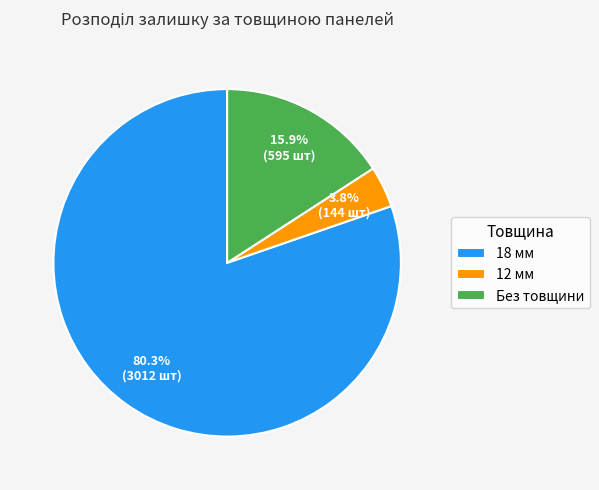

How much of the chart is everything except Без товщини?

84.1%